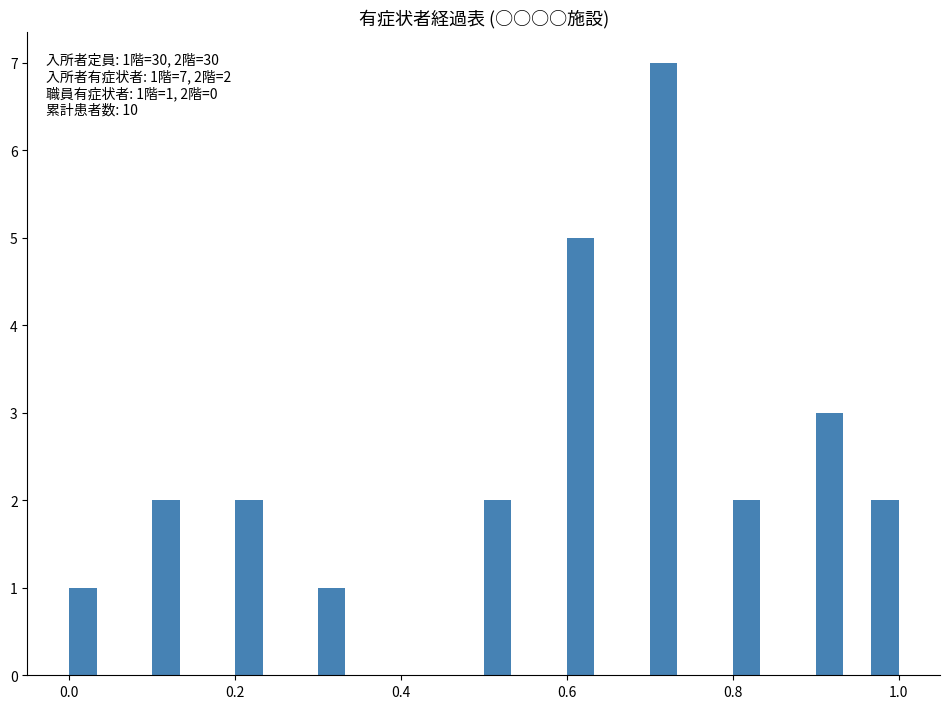

Read against the x-axis, roughly where is the centre of the tallest bar?

0.72